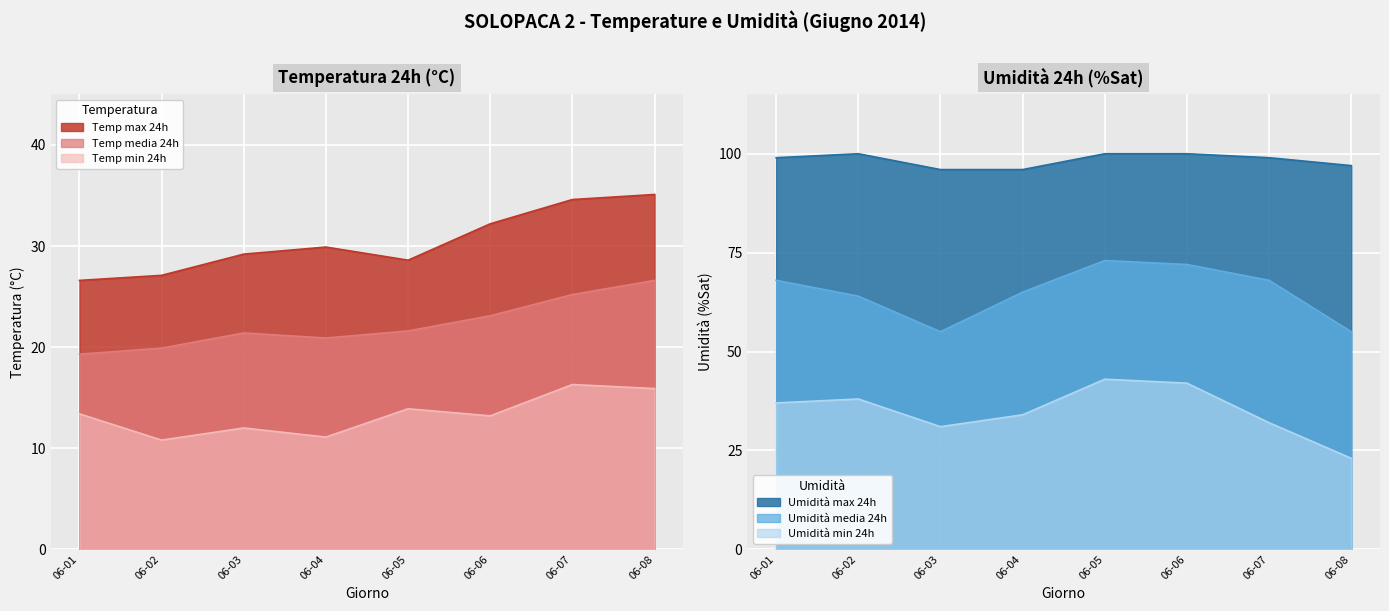

Rank the series by their maximum value, from lowest to highest.

Temp min 24h, Temp media 24h, Temp max 24h, Umidità min 24h, Umidità media 24h, Umidità max 24h